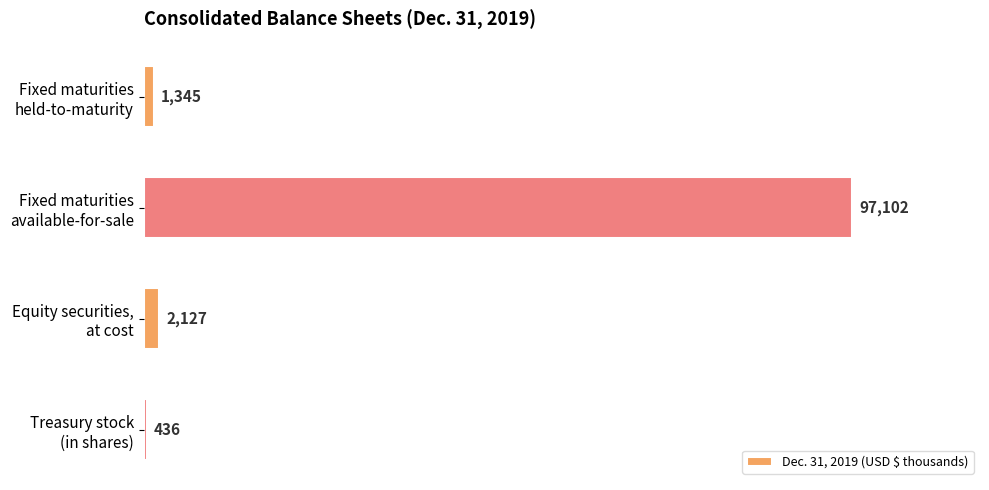

List the labels in order of value, smallest first.

Treasury stock
(in shares), Fixed maturities
held-to-maturity, Equity securities,
at cost, Fixed maturities
available-for-sale